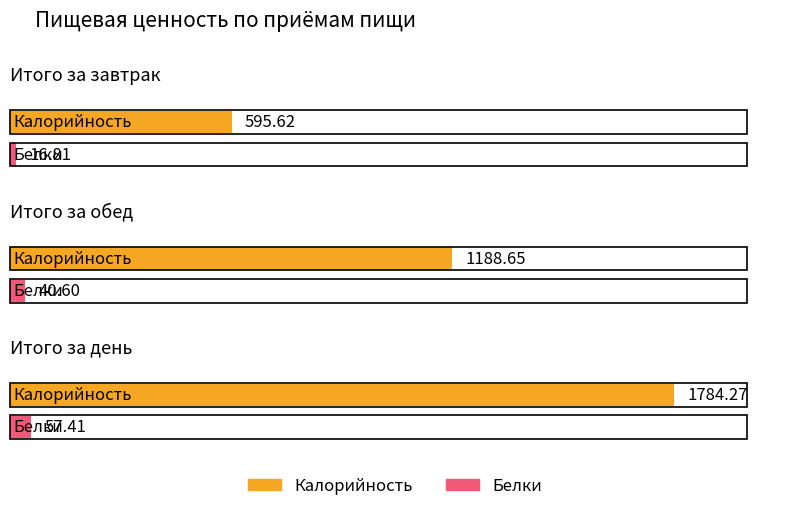

What is the sum of the Белки values at Итого за день and Итого за завтрак?

74.2